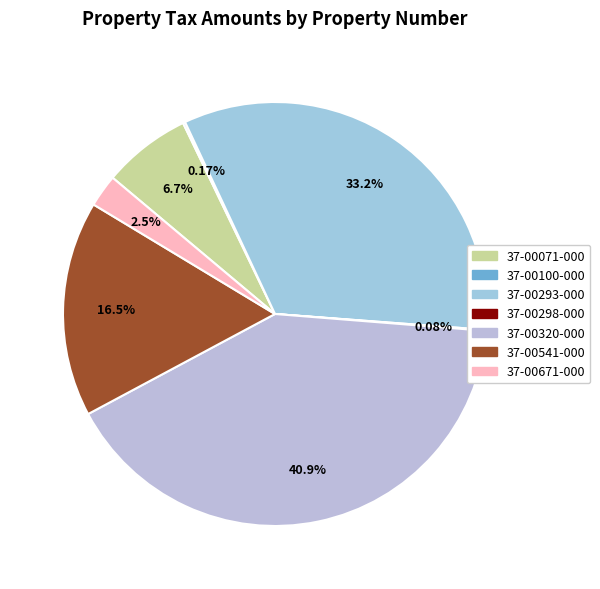

True or false: 37-00671-000 accounts for 2% of the total.

True